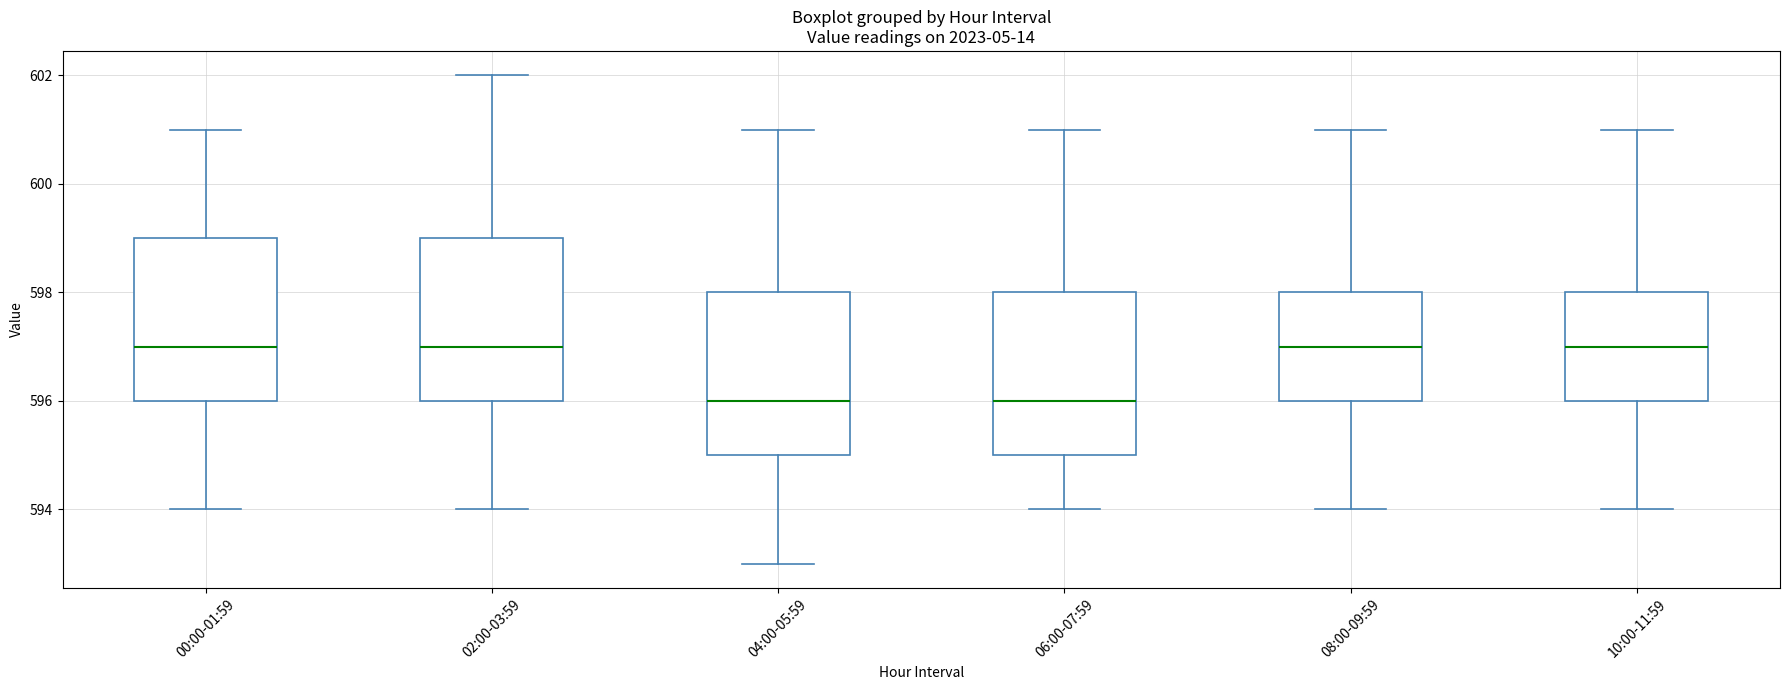

Reading left to right, transcribe this box plot: for each box, give where its median line is, the range the box spans, and where its two whiskers end, as read against the y-axis. The values are not printed on the chart, so give them approximately, as read against the axis.

00:00-01:59: median 597, box 596 to 599, whiskers 594 to 601
02:00-03:59: median 597, box 596 to 599, whiskers 594 to 602
04:00-05:59: median 596, box 595 to 598, whiskers 593 to 601
06:00-07:59: median 596, box 595 to 598, whiskers 594 to 601
08:00-09:59: median 597, box 596 to 598, whiskers 594 to 601
10:00-11:59: median 597, box 596 to 598, whiskers 594 to 601